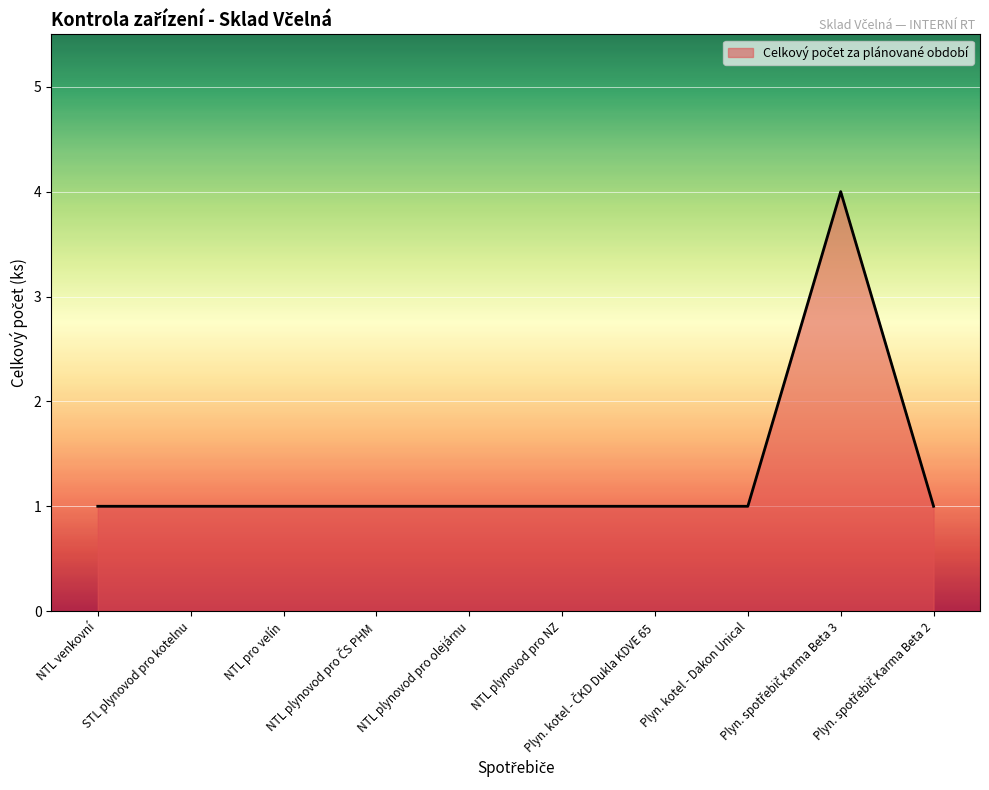

Reading right to left, transcribe all the data shown in this chart.

1	4	1	1	1	1	1	1	1	1